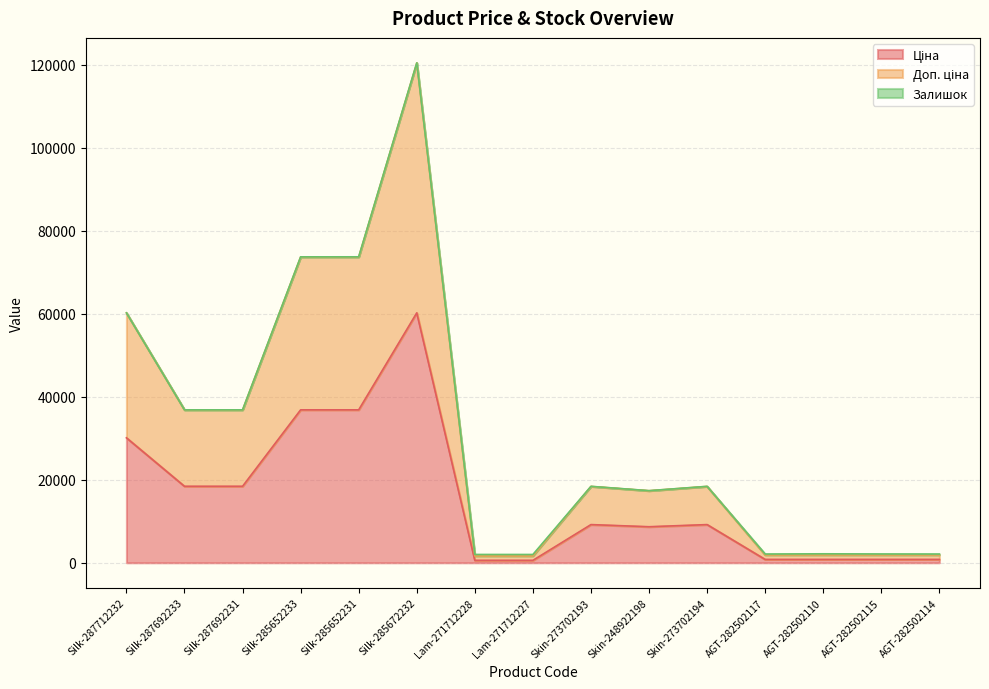

What is the total value across all series at Silk-287712232?

60205.6